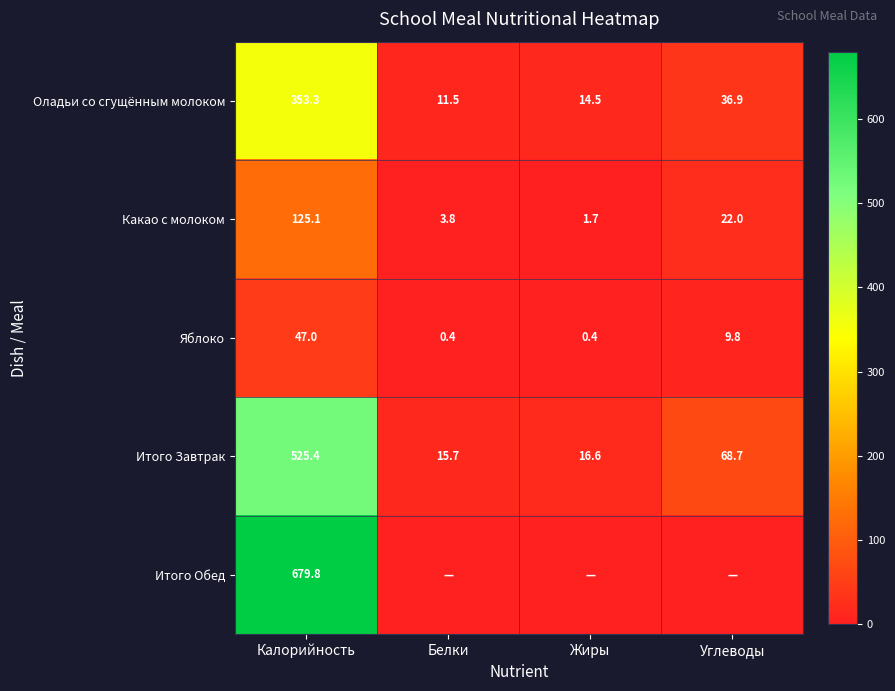

How many distinct data groups are displayed?

5